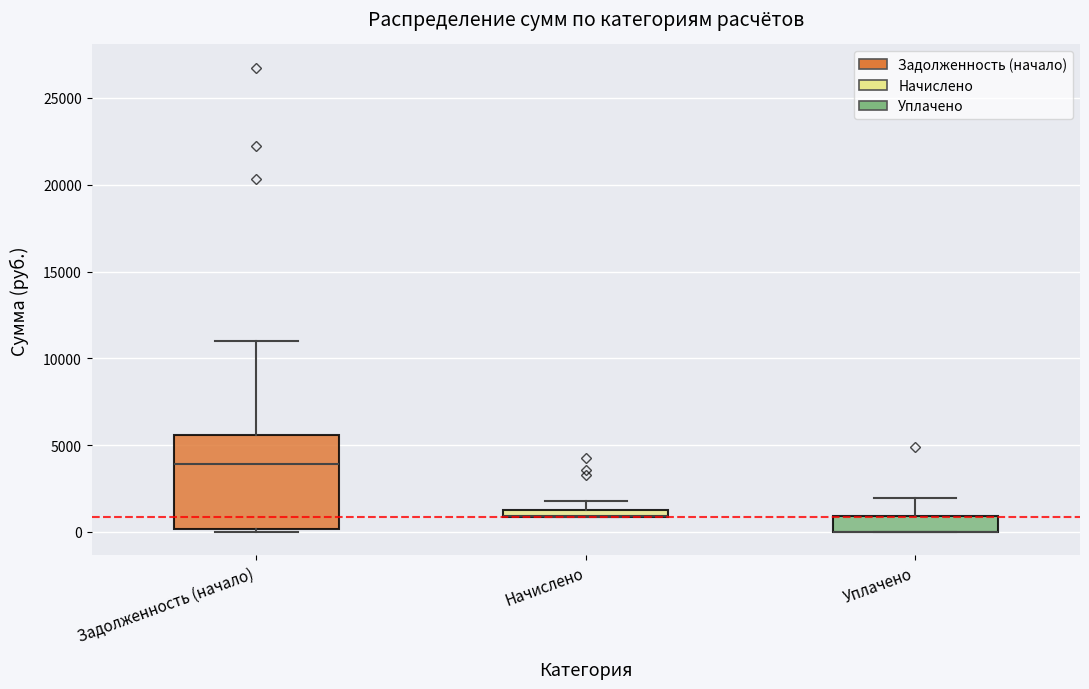

Which box is the tallest, from its lower edge to its upper edge?

Задолженность (начало)